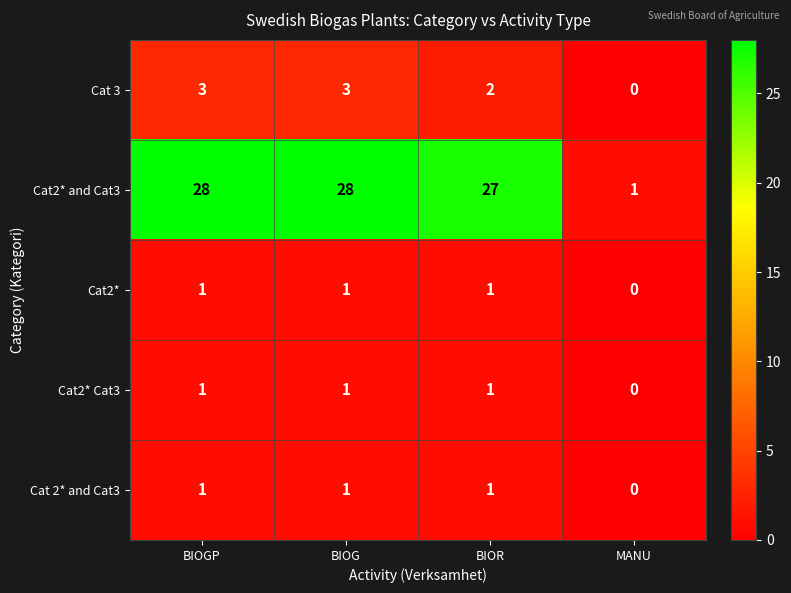

Reading left to right, what are all the values shown in this chart?

Cat 3: 3	3	2	0
Cat2* and Cat3: 28	28	27	1
Cat2*: 1	1	1	0
Cat2* Cat3: 1	1	1	0
Cat 2* and Cat3: 1	1	1	0